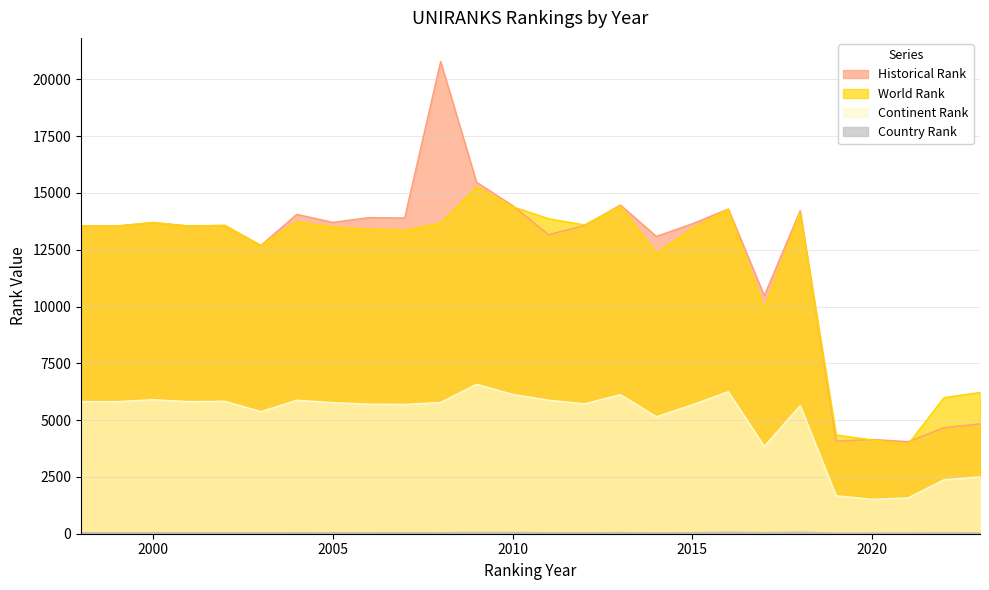

What is the sum of the historical rank values at 2020 and 2022?

8816